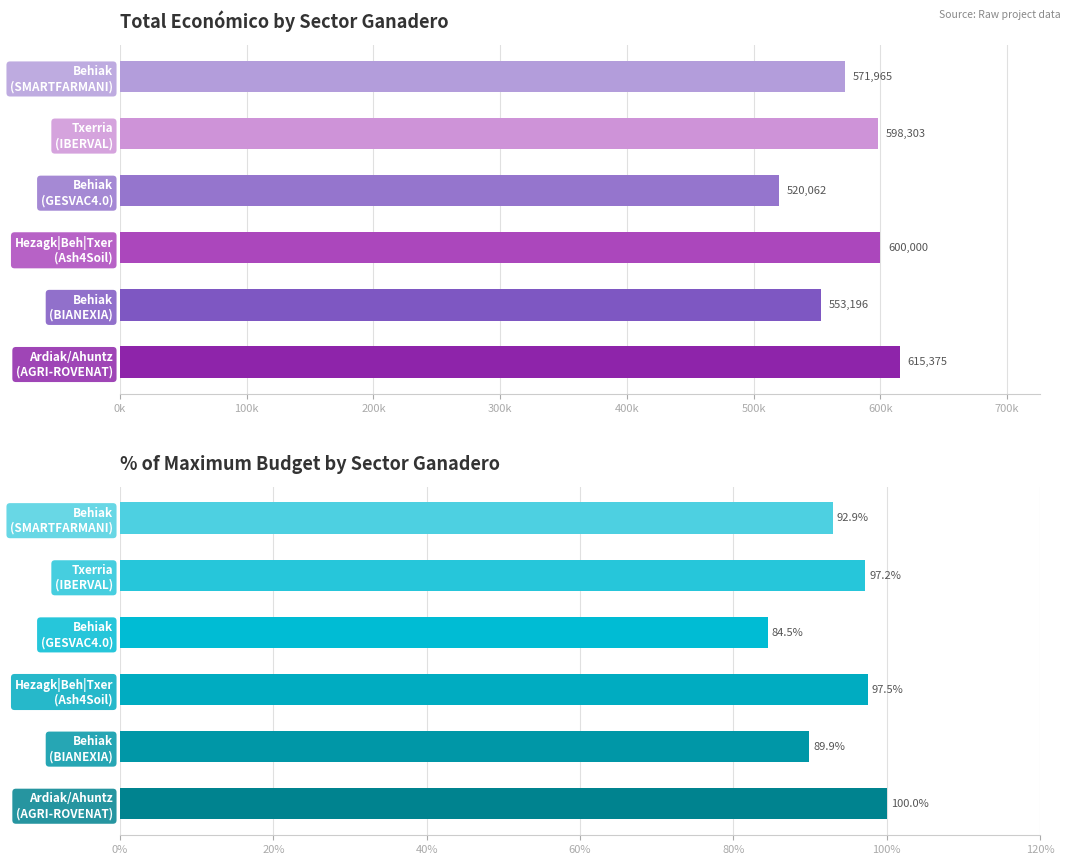

How many values exceed 598303?

2